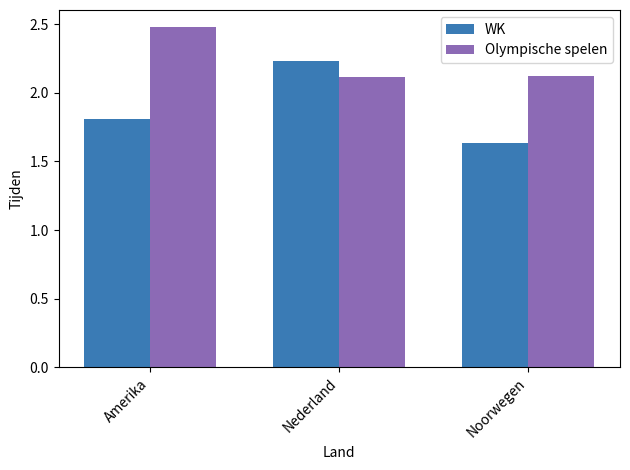

What is the maximum value for Olympische spelen?

2.5